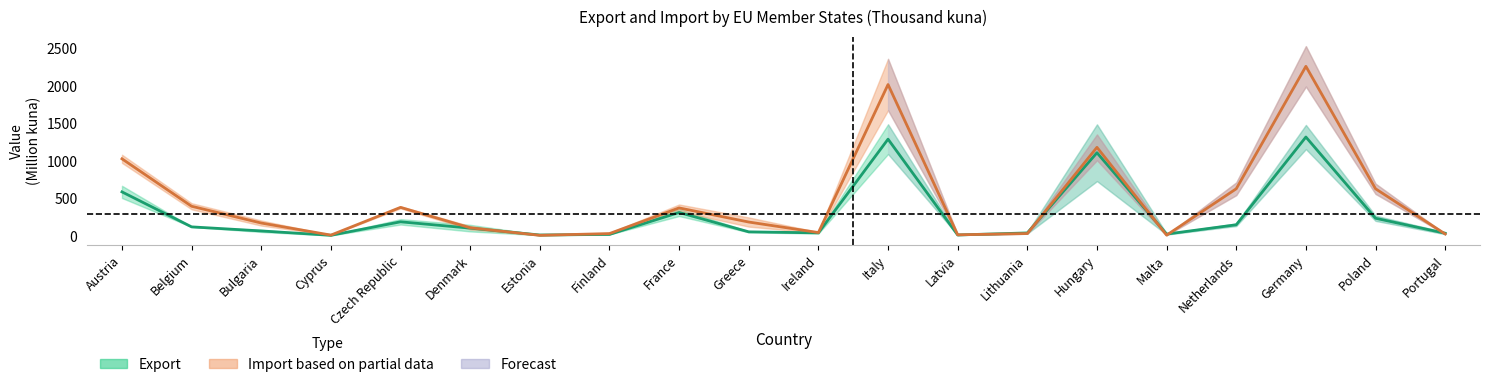

What is the sum of the Export (mean) values at Portugal and Czech Republic?

214.1